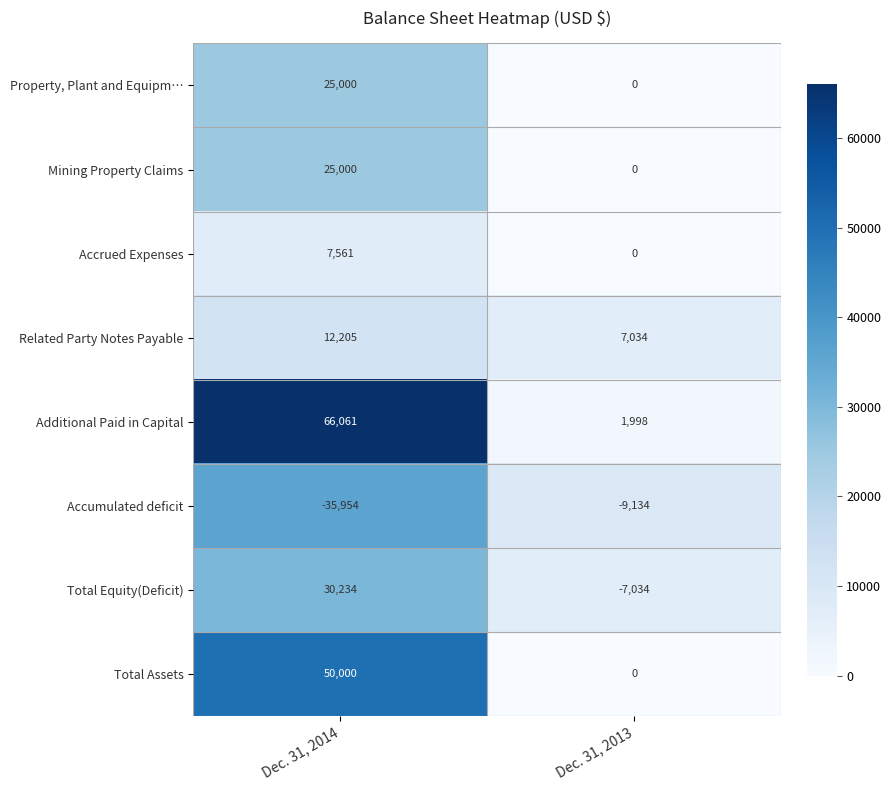

Count the number of categories in the chart.

2